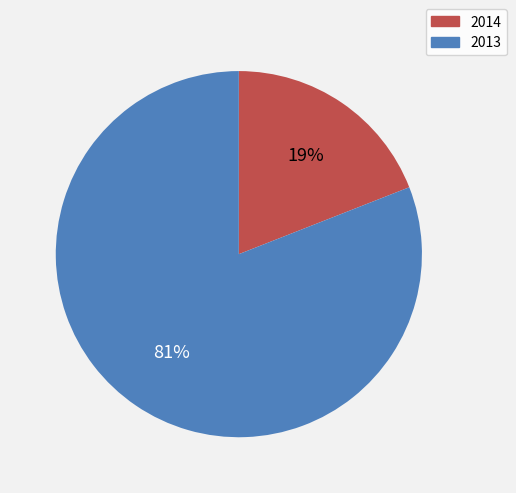

Which slice is the smallest?

2014